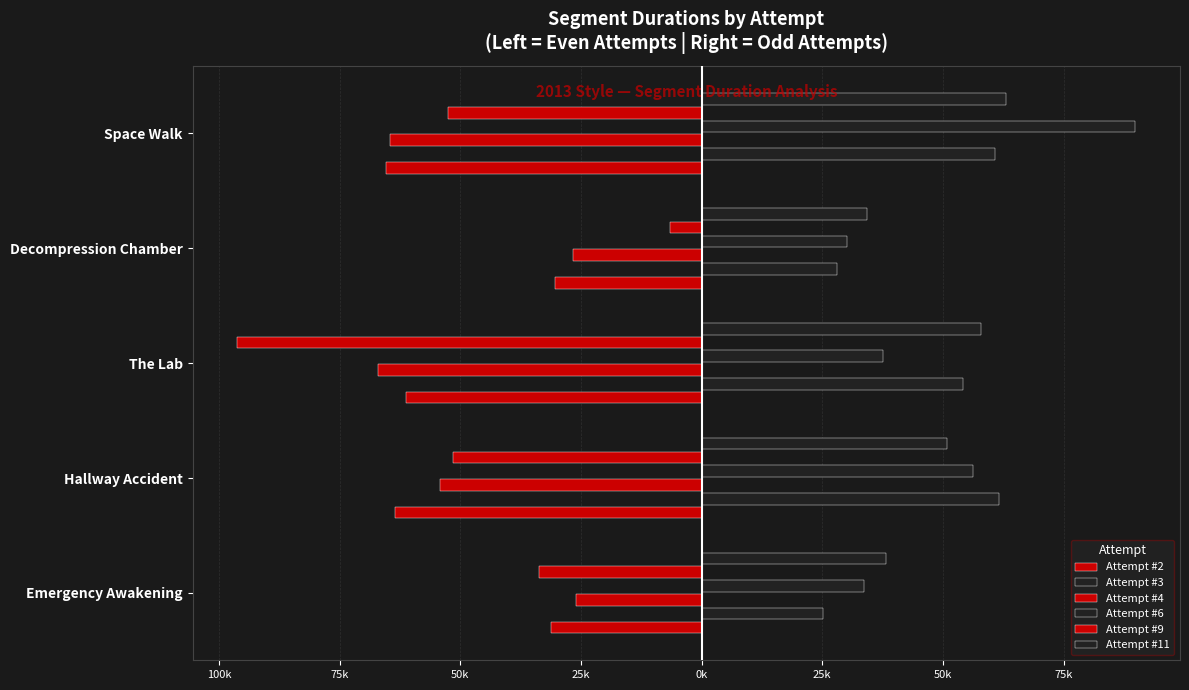

How many data points in Attempt #6 are above 37520?

2